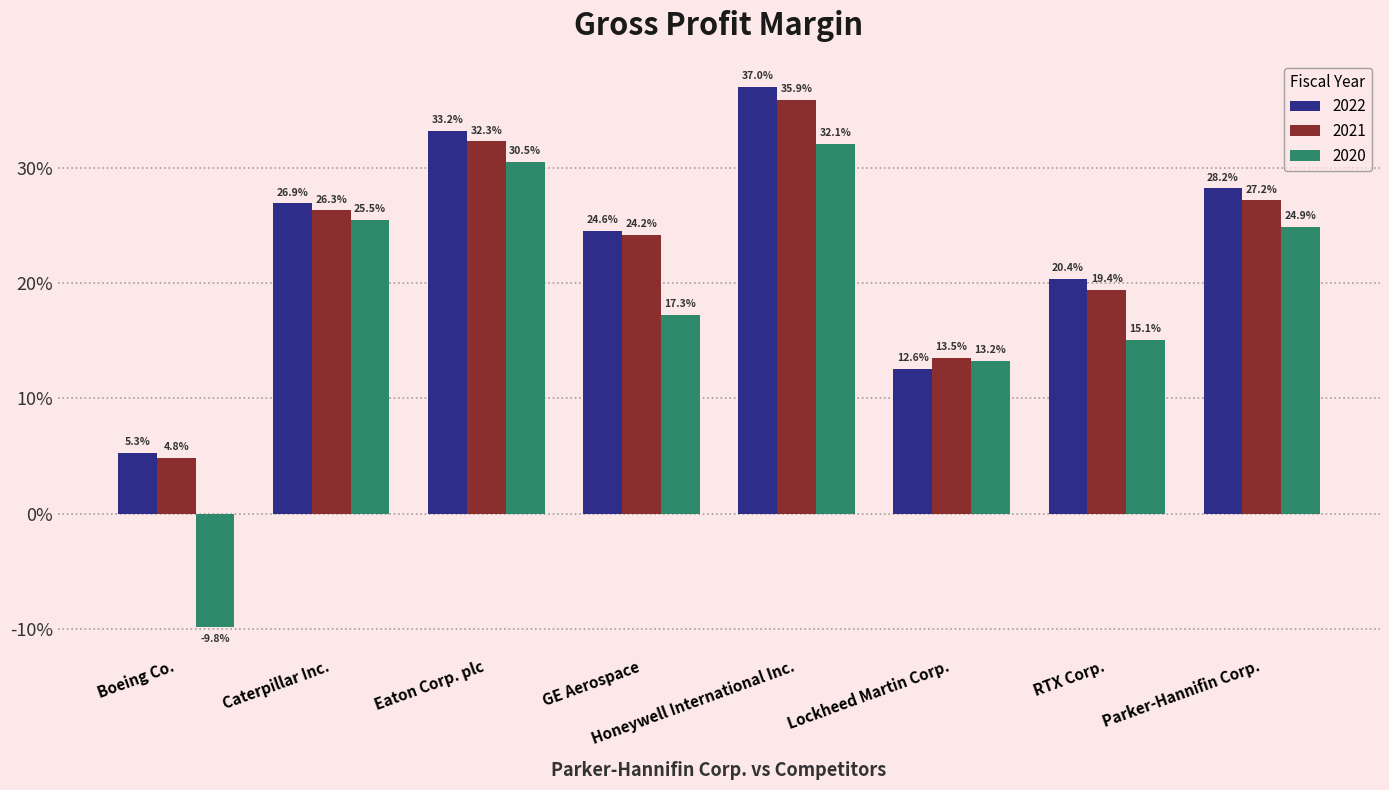

Reading left to right, list all the values displayed in this chart.

2022: Boeing Co.=0.1	Caterpillar Inc.=0.3	Eaton Corp. plc=0.3	GE Aerospace=0.2	Honeywell International Inc.=0.4	Lockheed Martin Corp.=0.1	RTX Corp.=0.2	Parker-Hannifin Corp.=0.3
2021: Boeing Co.=0.0	Caterpillar Inc.=0.3	Eaton Corp. plc=0.3	GE Aerospace=0.2	Honeywell International Inc.=0.4	Lockheed Martin Corp.=0.1	RTX Corp.=0.2	Parker-Hannifin Corp.=0.3
2020: Boeing Co.=-0.1	Caterpillar Inc.=0.3	Eaton Corp. plc=0.3	GE Aerospace=0.2	Honeywell International Inc.=0.3	Lockheed Martin Corp.=0.1	RTX Corp.=0.2	Parker-Hannifin Corp.=0.2